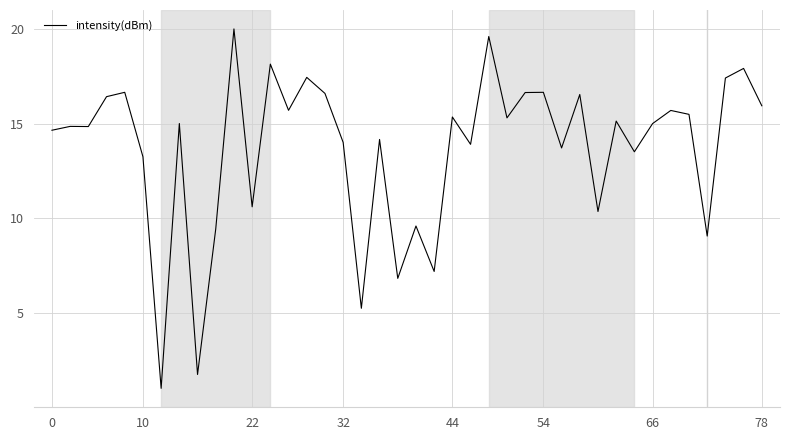

What is the maximum value shown in the chart?

20.0